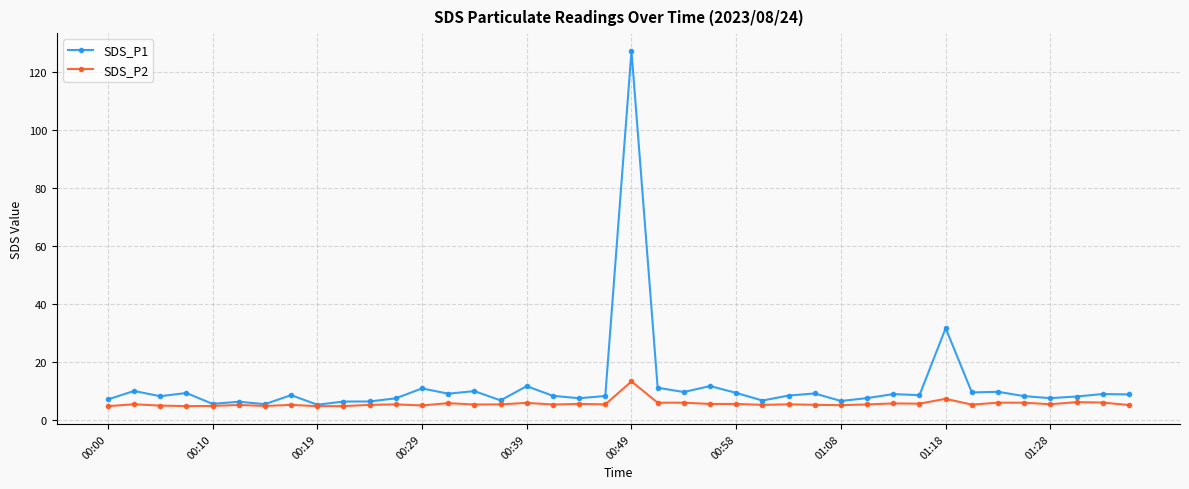

Which series has the largest total across all categories?

SDS_P1